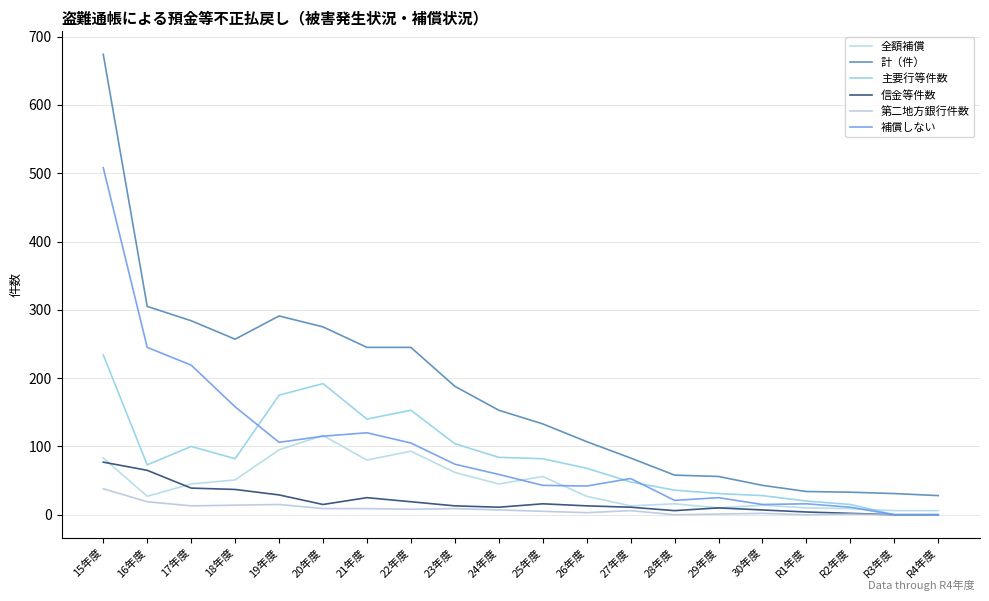

At which label does 信金等件数 reach its peak?

15年度